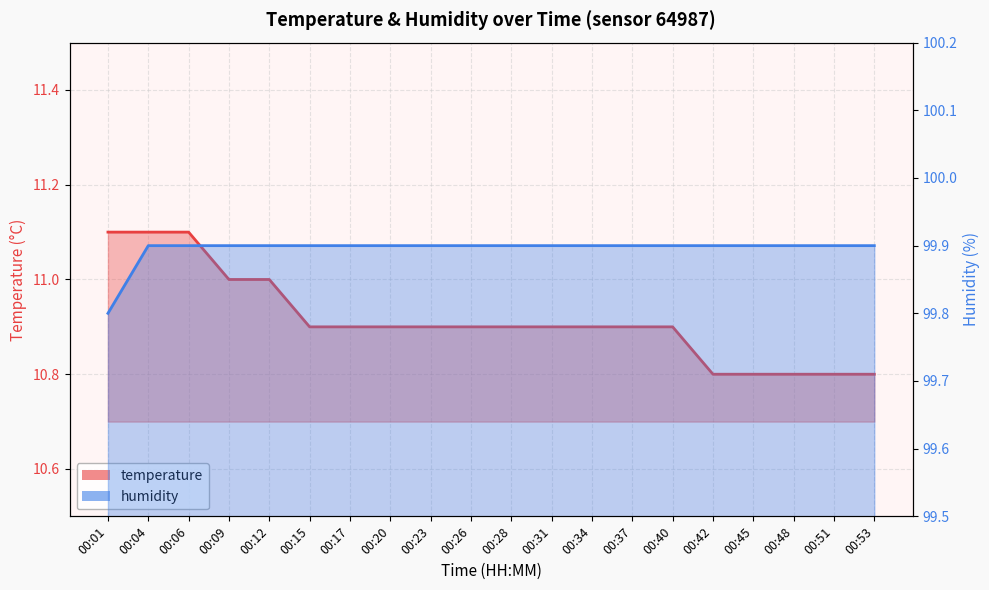

List the series in order of their peak value, lowest first.

temperature, humidity